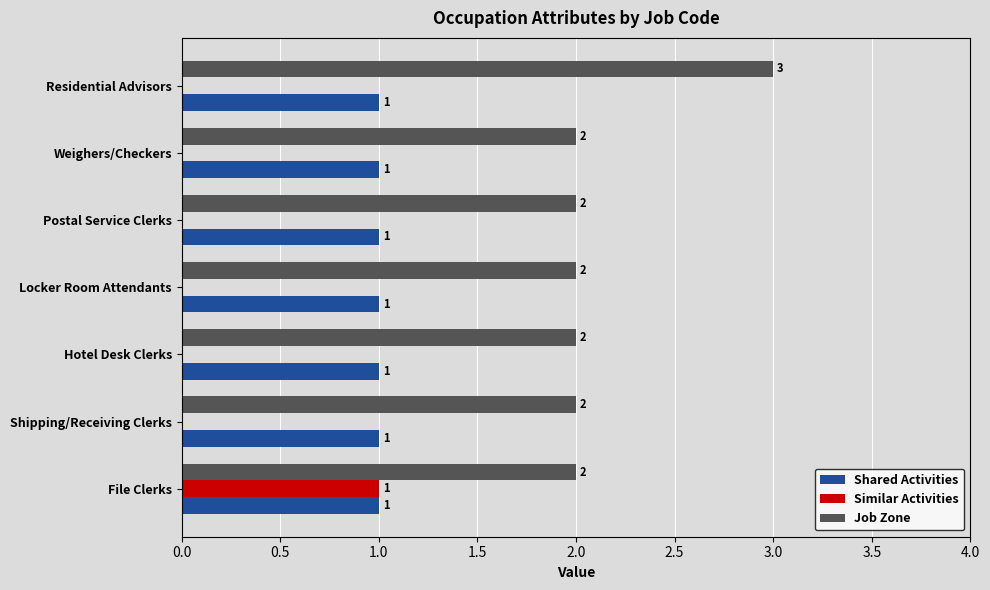

What is the sum of the Job Zone values at Residential Advisors and Postal Service Clerks?

5